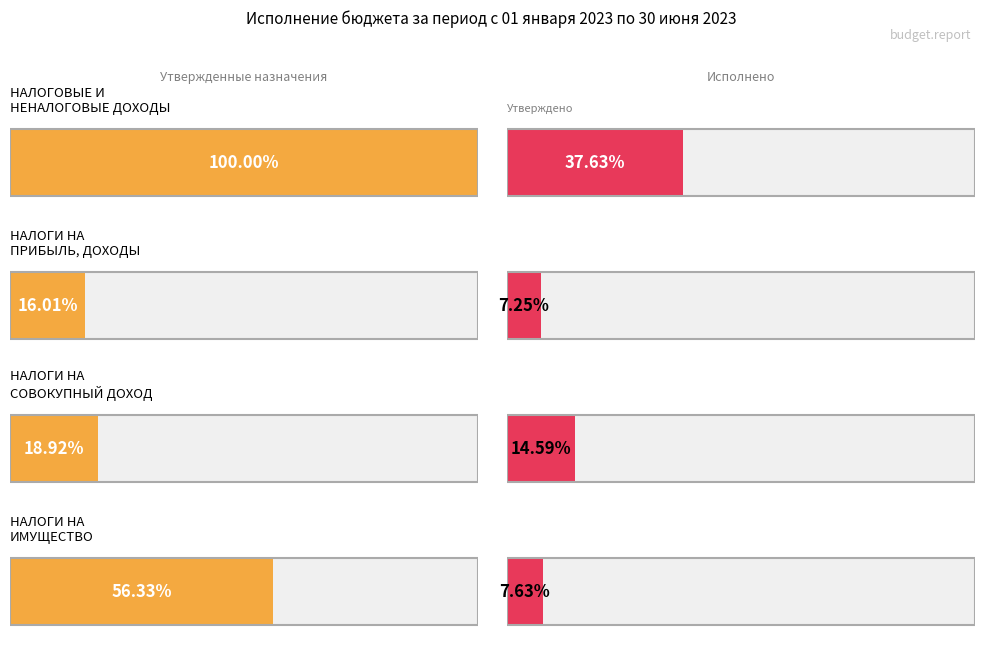

Reading left to right, what are all the values shown in this chart?

Утвержденные бюджетные назначения: НАЛОГОВЫЕ И НЕНАЛОГОВЫЕ ДОХОДЫ=10471100.0	НАЛОГИ НА ПРИБЫЛЬ, ДОХОДЫ=1676500.0	НАЛОГИ НА СОВОКУПНЫЙ ДОХОД=1980900.0	НАЛОГИ НА ИМУЩЕСТВО=5898000.0
Исполнено: НАЛОГОВЫЕ И НЕНАЛОГОВЫЕ ДОХОДЫ=3940136.4	НАЛОГИ НА ПРИБЫЛЬ, ДОХОДЫ=759492.0	НАЛОГИ НА СОВОКУПНЫЙ ДОХОД=1528013.5	НАЛОГИ НА ИМУЩЕСТВО=798674.8